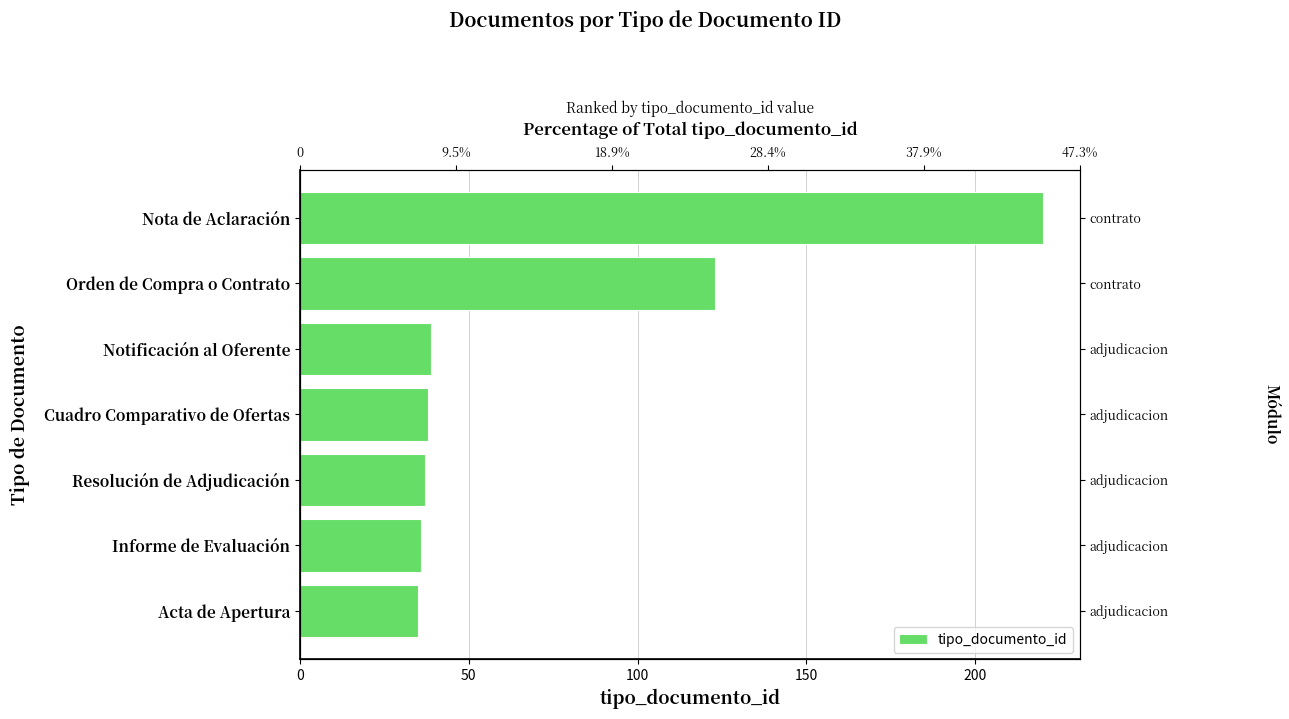

Reading right to left, transcribe all the data shown in this chart.

35	36	37	38	39	123	220